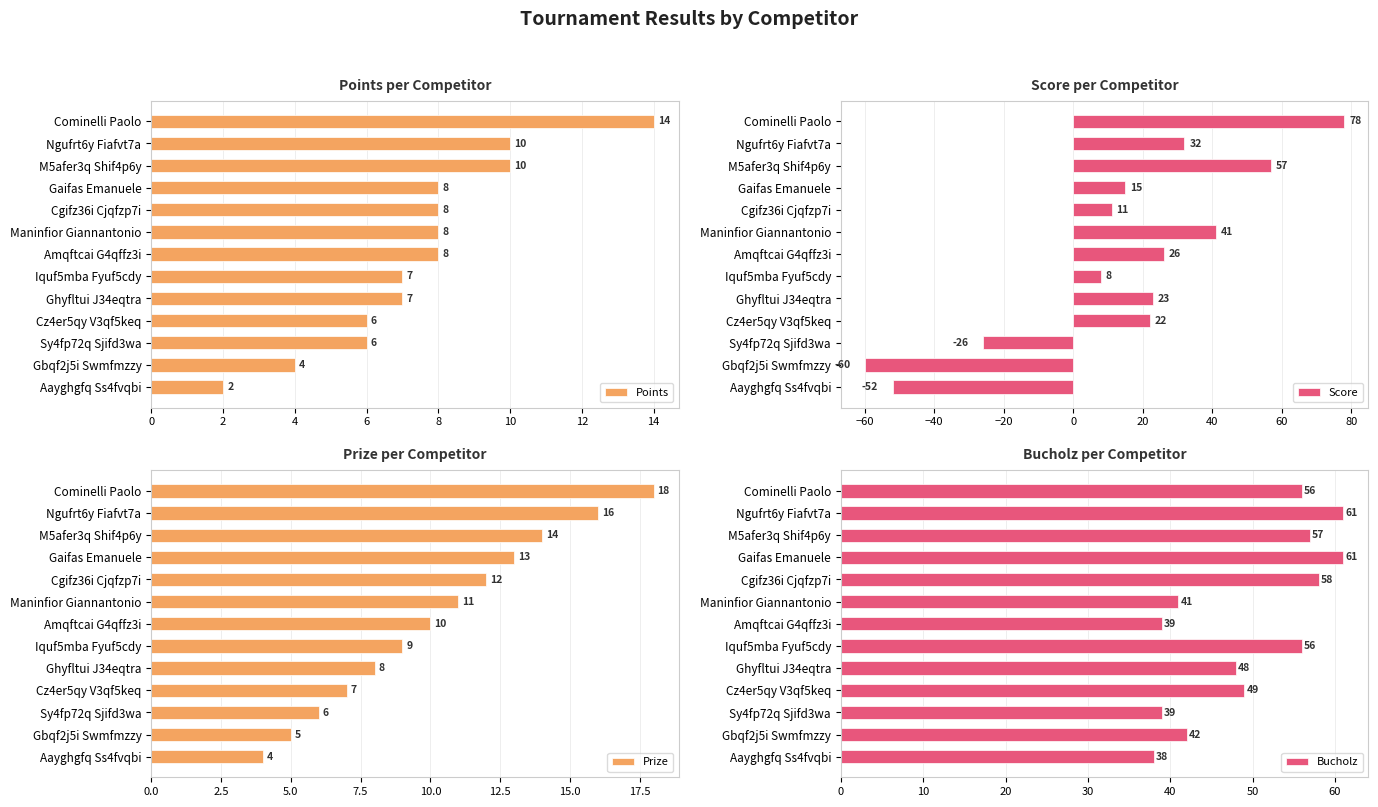

What is the maximum value for Score?

78